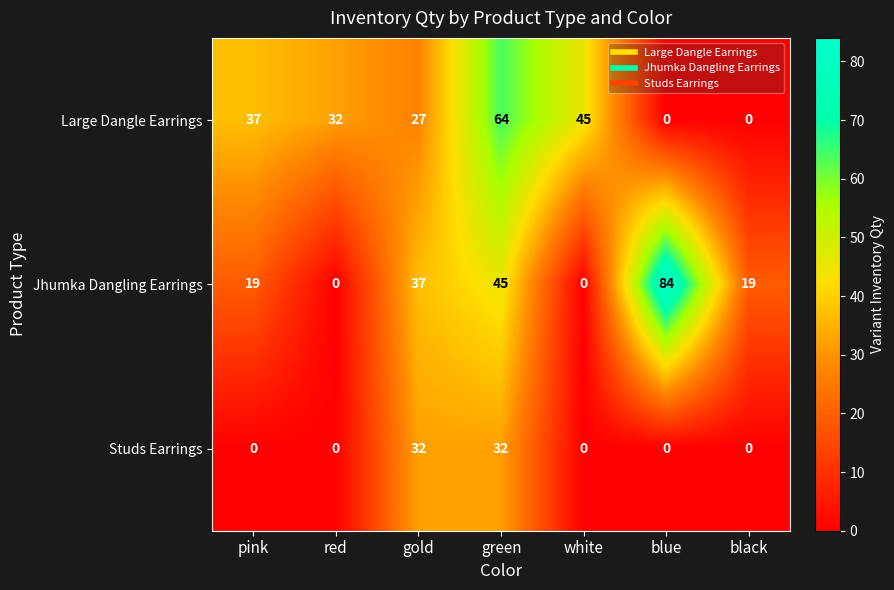

True or false: Studs Earrings has a value of 0 at black.

True